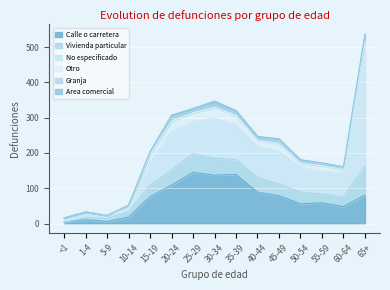

Is the value of Area comercial at 60-64 greater than the value of Vivienda particular at 35-39?

No